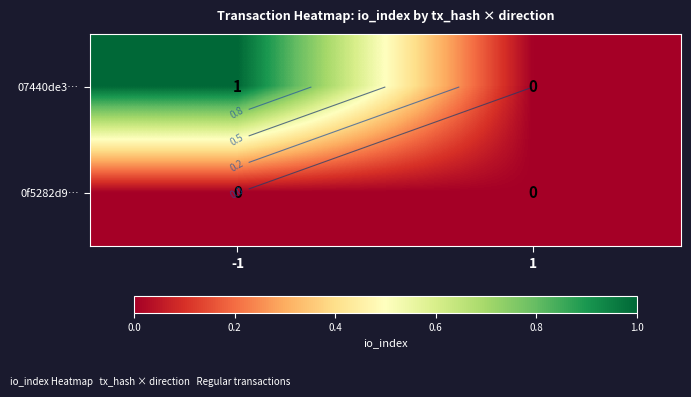

Is the value of 07440de3… at -1 greater than the value of 0f5282d9… at 1?

Yes